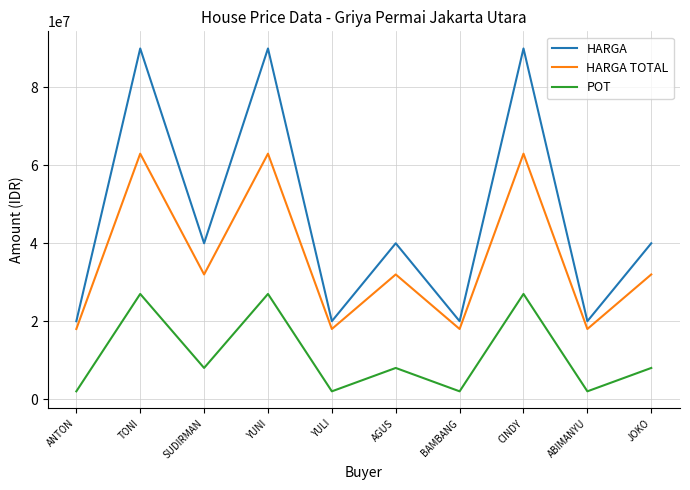

What is the spread (max minus min) of values at YULI?

18000000